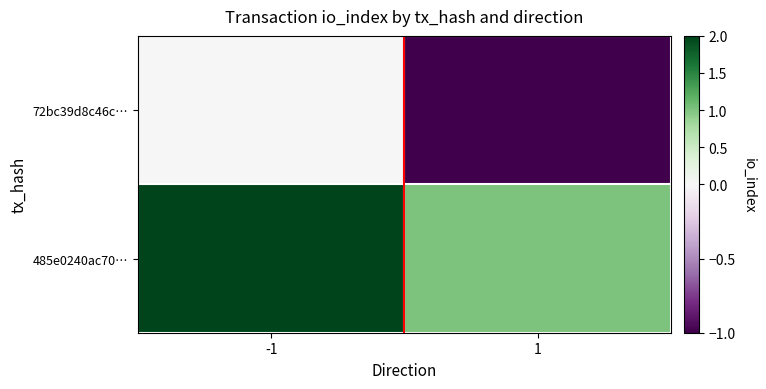

What is the difference between the highest and lowest values at 1?

2